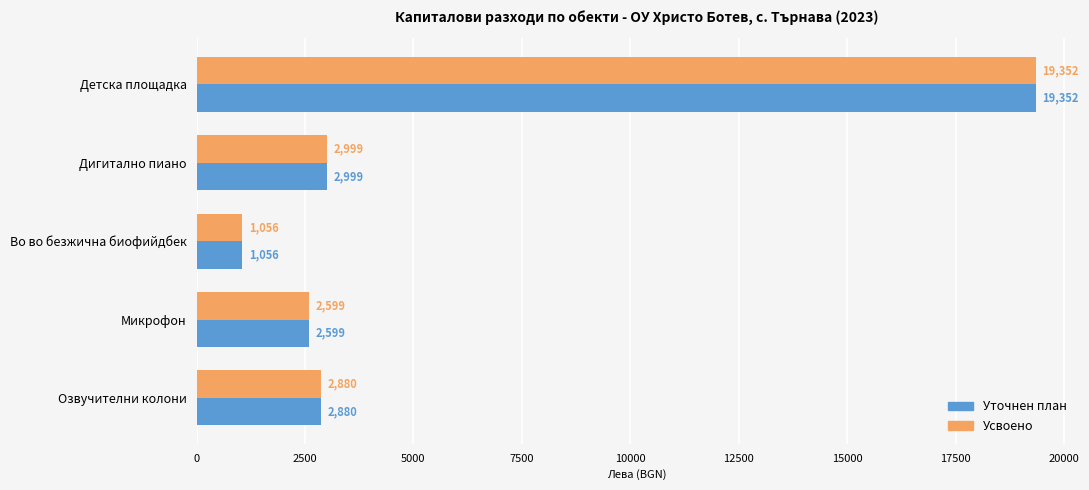

List the labels in order of Усвоено value, smallest first.

Во во безжична биофийдбек, Микрофон, Озвучителни колони, Дигитално пиано, Детска площадка